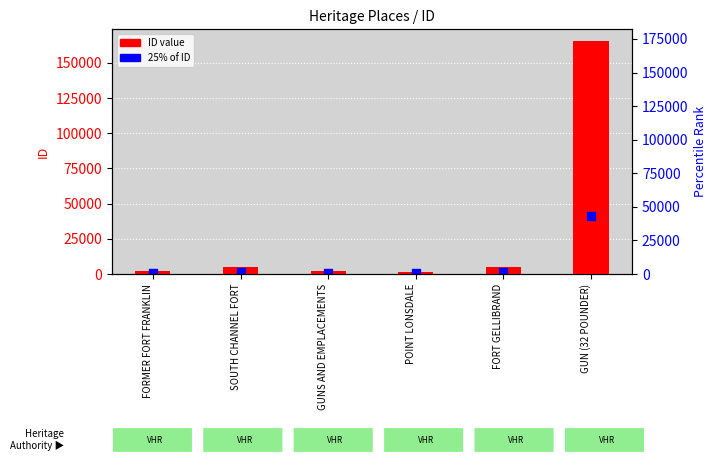

Which series reaches the minimum Y coordinate?

25% of ID